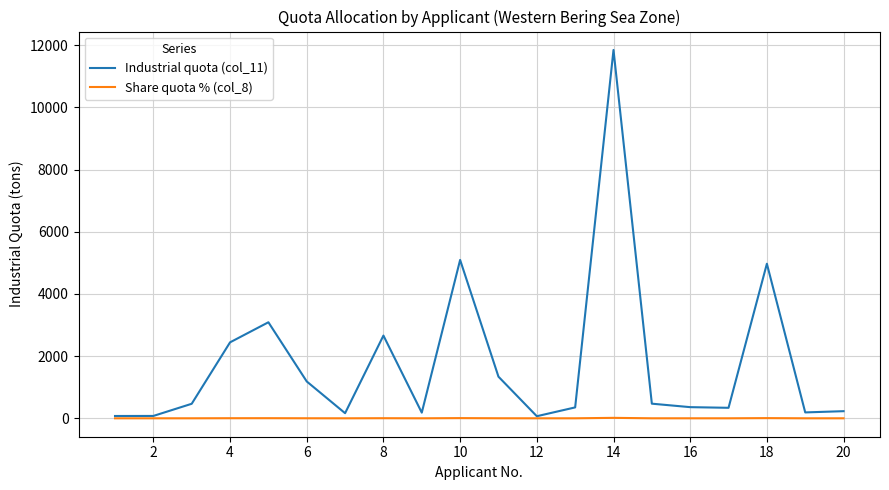

Rank the series by their maximum value, from lowest to highest.

Share quota % (col_8), Industrial quota (col_11)